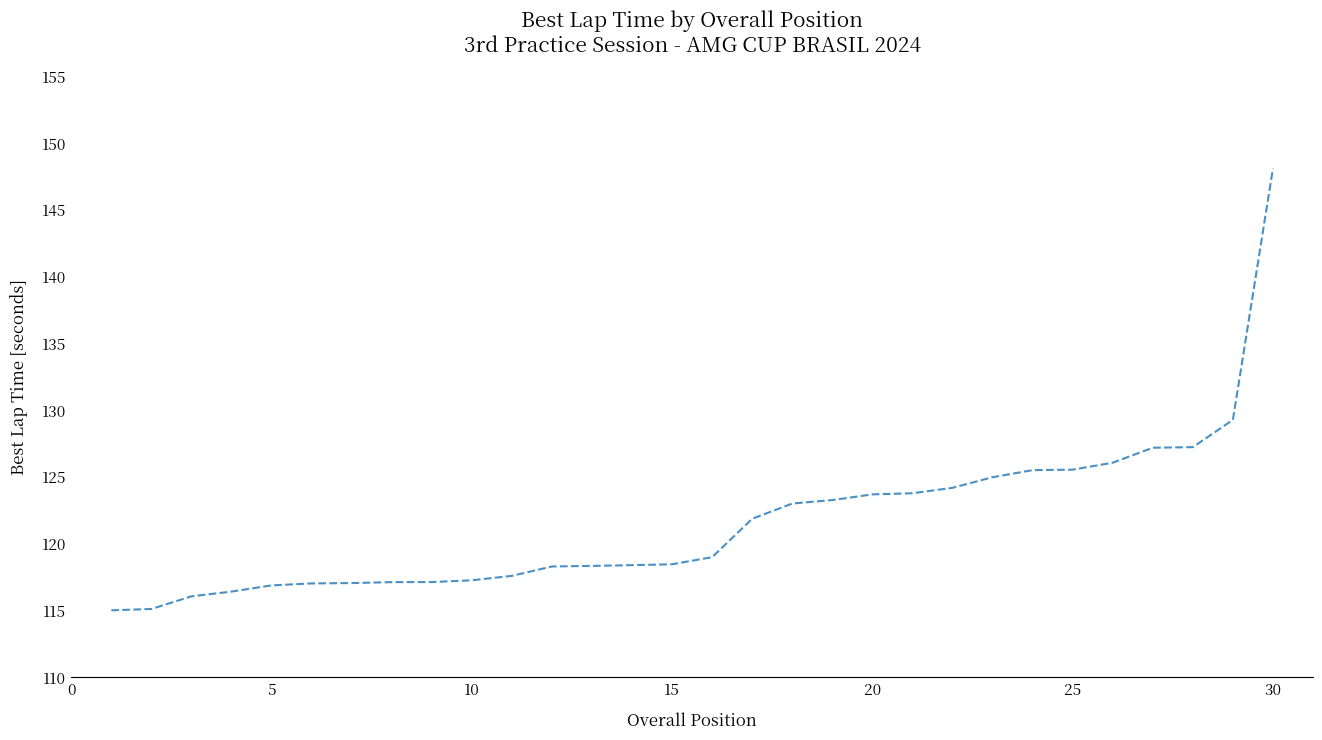

How many lines are shown in the chart?

1